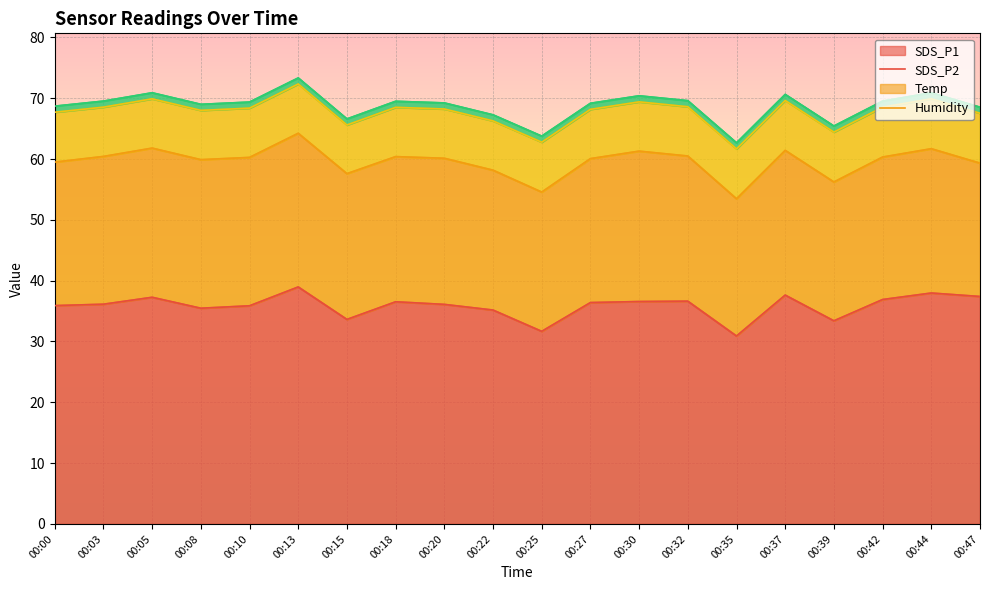

Which series has the largest total across all categories?

SDS_P1